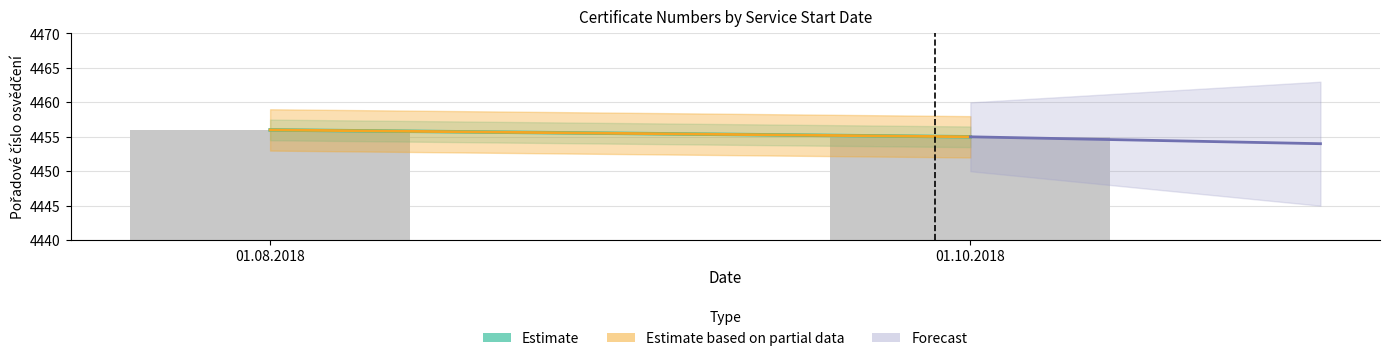

Are the bars horizontal?

No